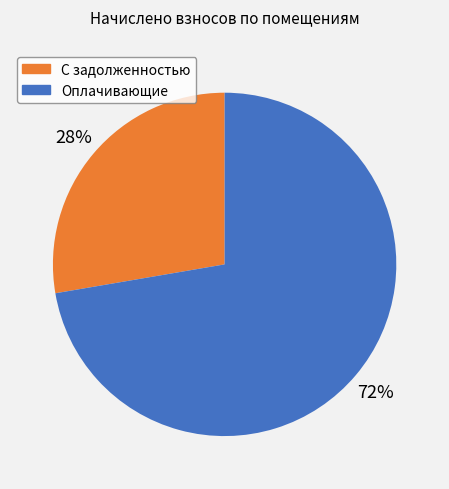

To the nearest percent, what is the average slice percentage?

50%